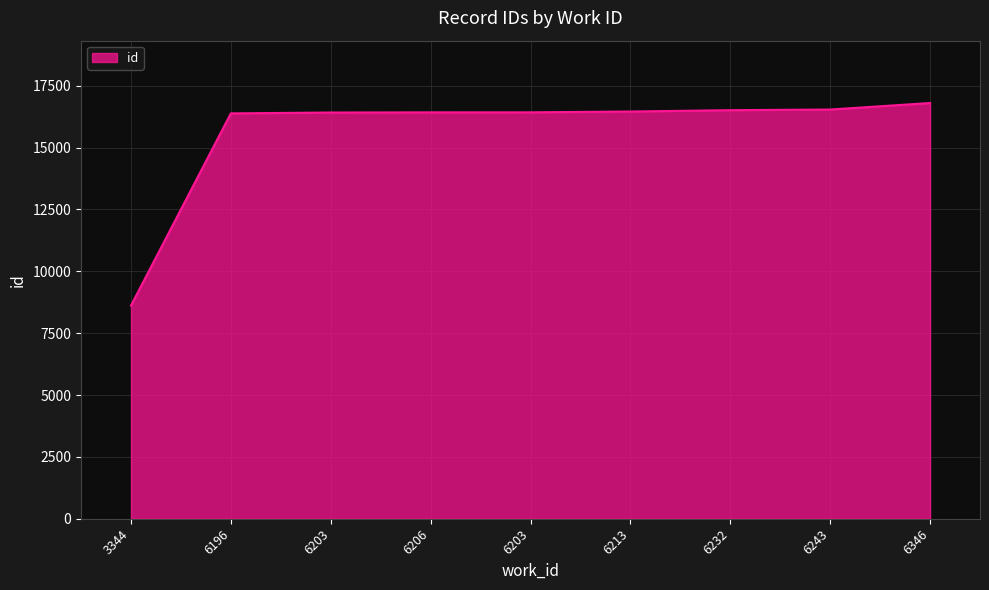

Reading right to left, transcribe all the data shown in this chart.

16804	16541	16515	16460	16428	16427	16420	16385	8617